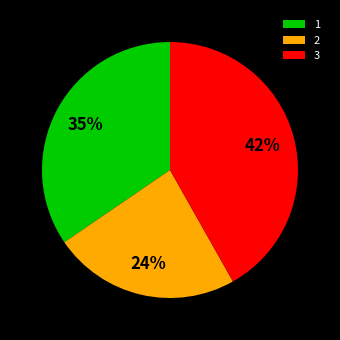

True or false: 3 accounts for 56% of the total.

False